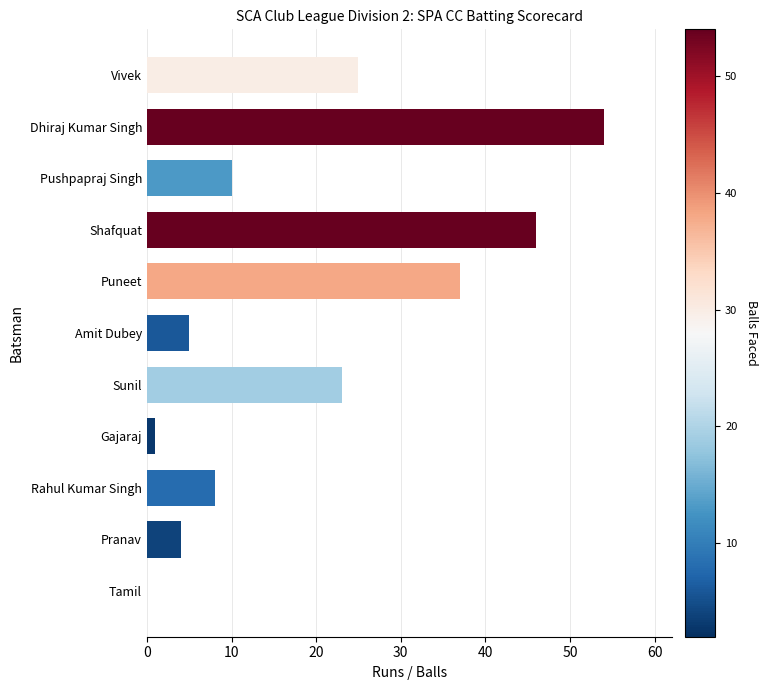

How many data points does each series have?

11